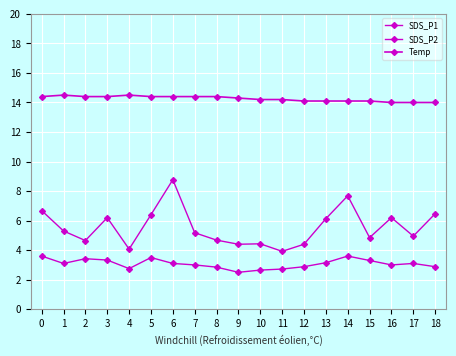

Count the number of categories in the chart.

19